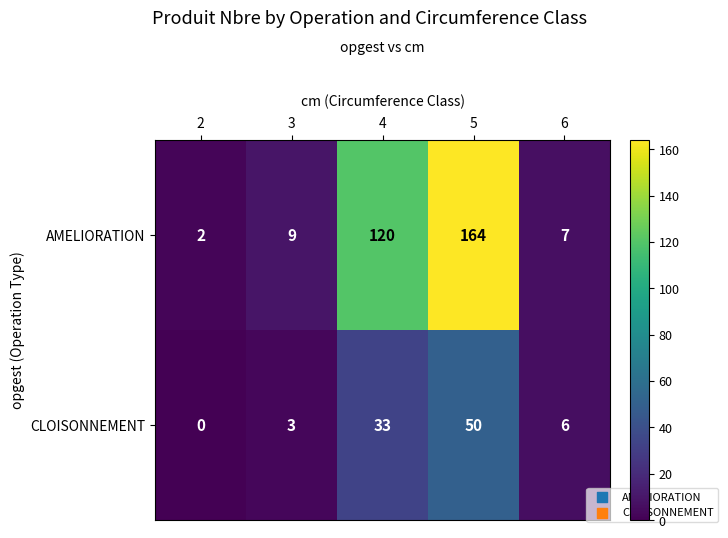

What is the maximum value shown in the chart?

164